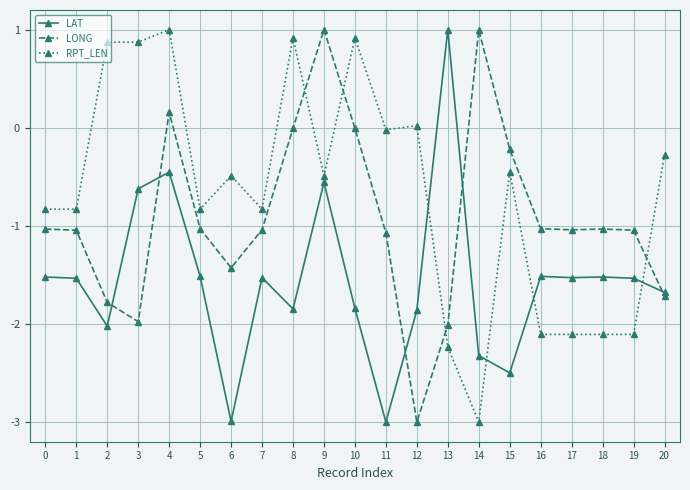

At which category is the sum across all series the highest?

4